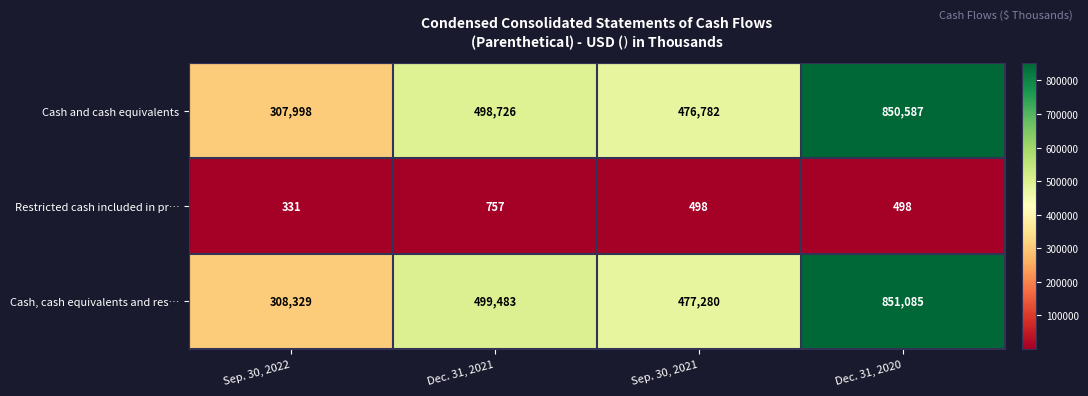

Which label corresponds to the largest value in the chart?

Dec. 31, 2020